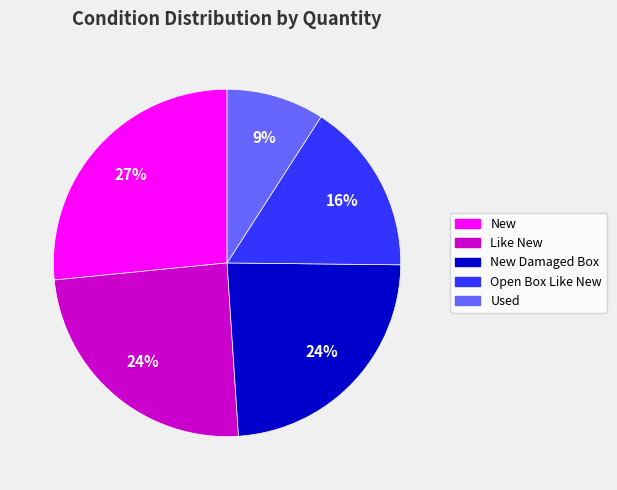

Which category has the biggest portion of the pie?

New